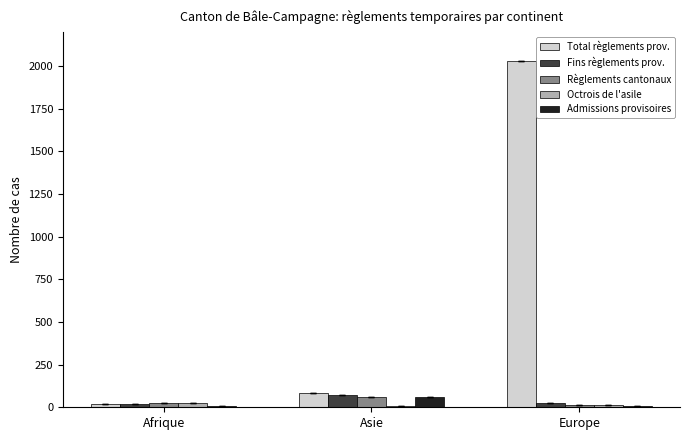

What is the maximum value shown in the chart?

2033